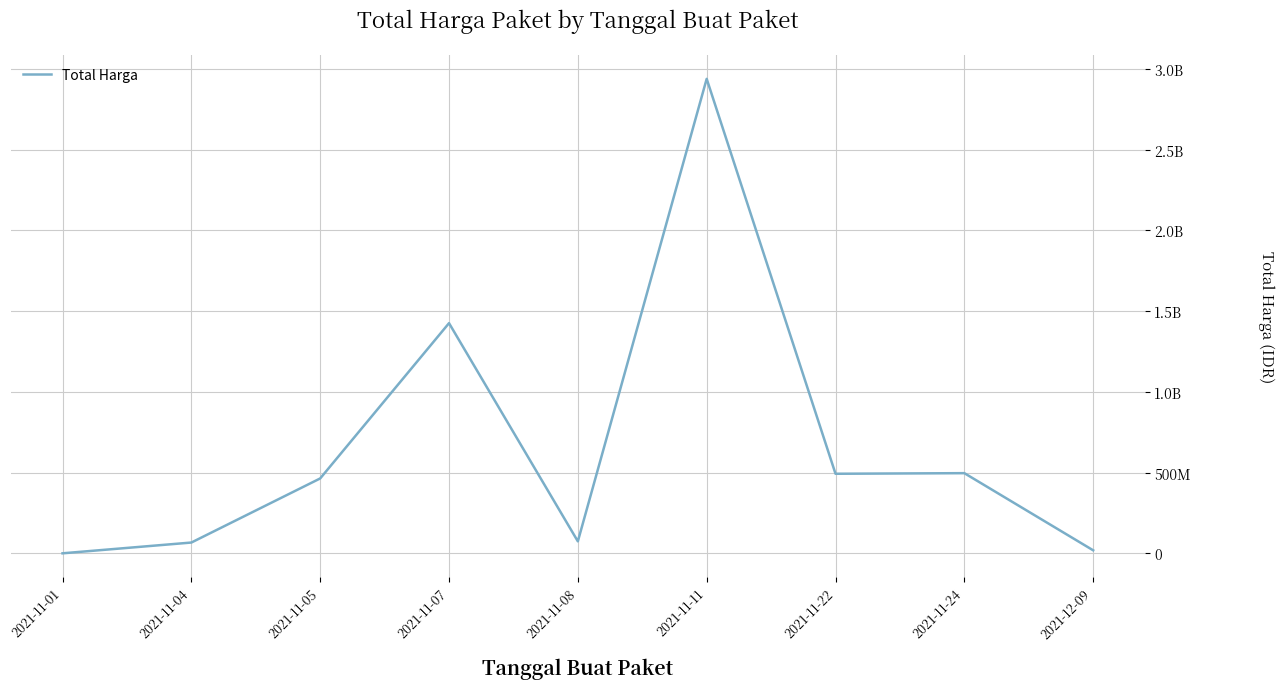

Reading left to right, extract all data points from this chart.

2021-11-01=333600	2021-11-04=67019075	2021-11-05=464002100	2021-11-07=1425867900	2021-11-08=74424000	2021-11-11=2938963240	2021-11-22=493000000	2021-11-24=496775000	2021-12-09=18900000